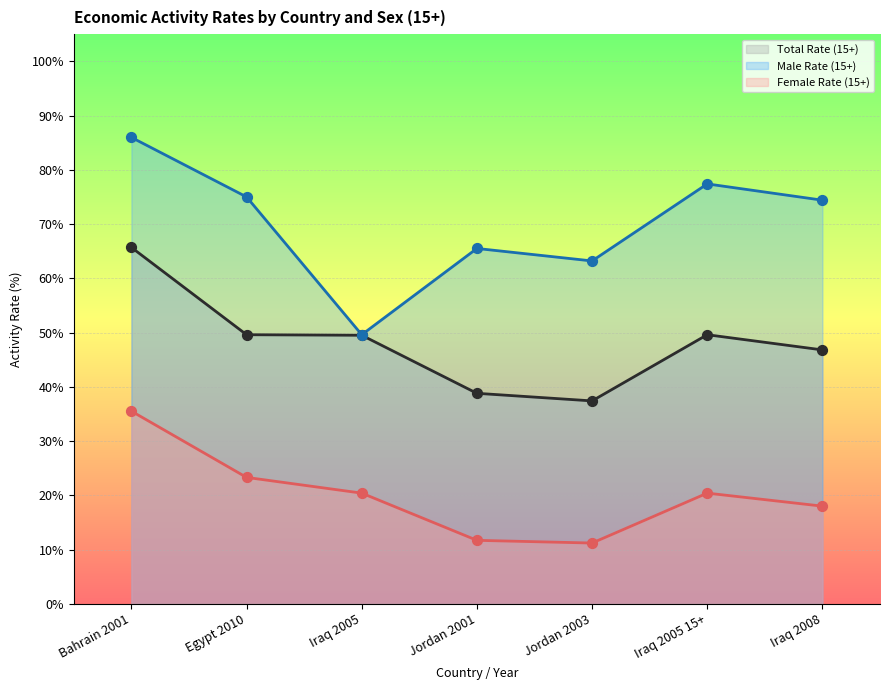

At which category is the sum across all series the highest?

Bahrain 2001